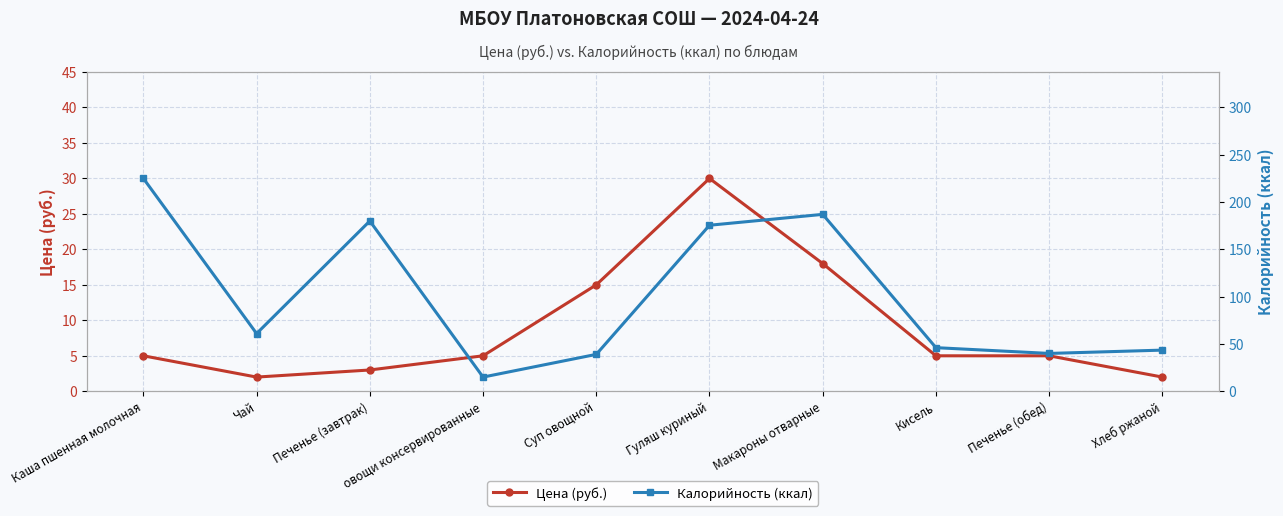

What is the difference between the maximum and second lowest values in the Калорийность (ккал) series?

186.0